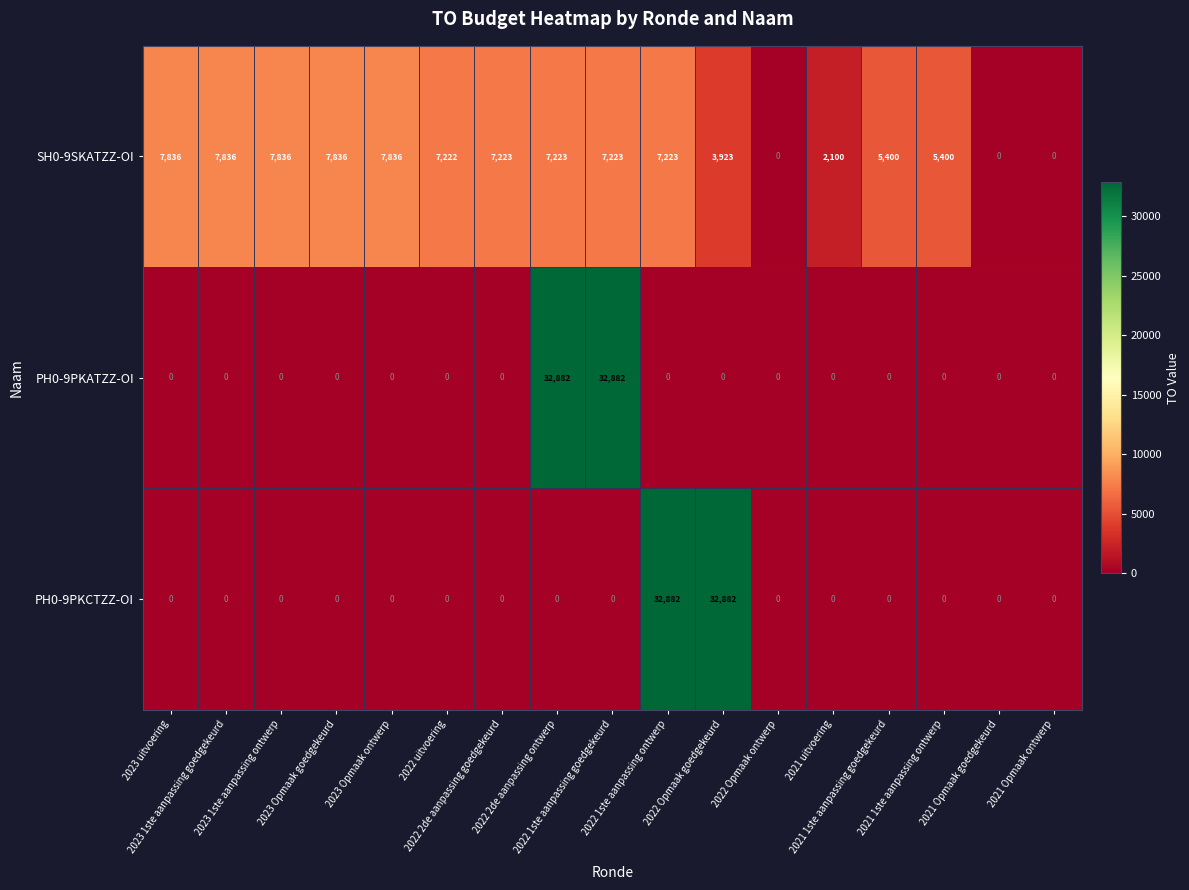

Count the number of data series in this chart.

3